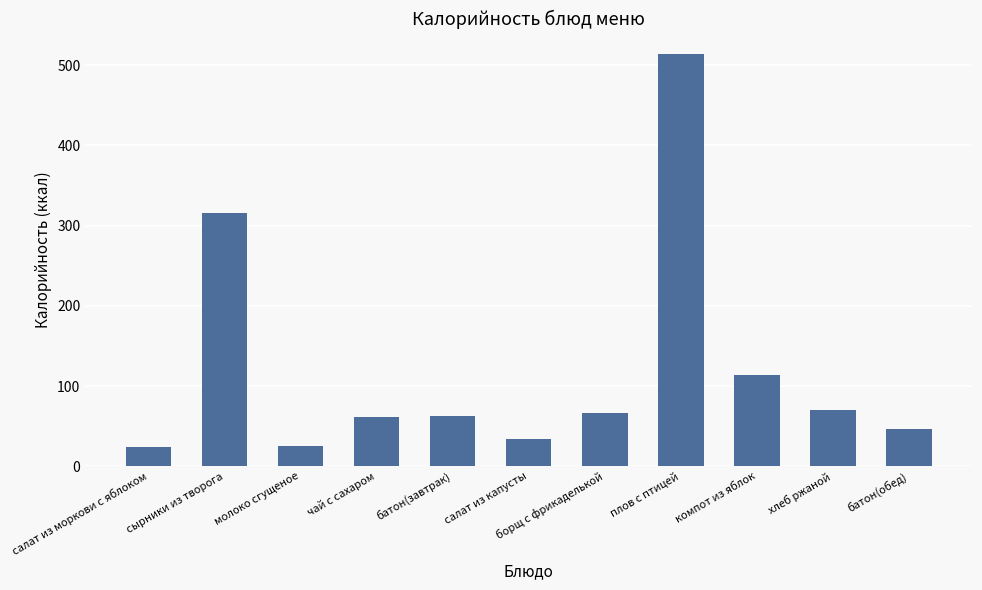

What is the sum of all values?

1332.4